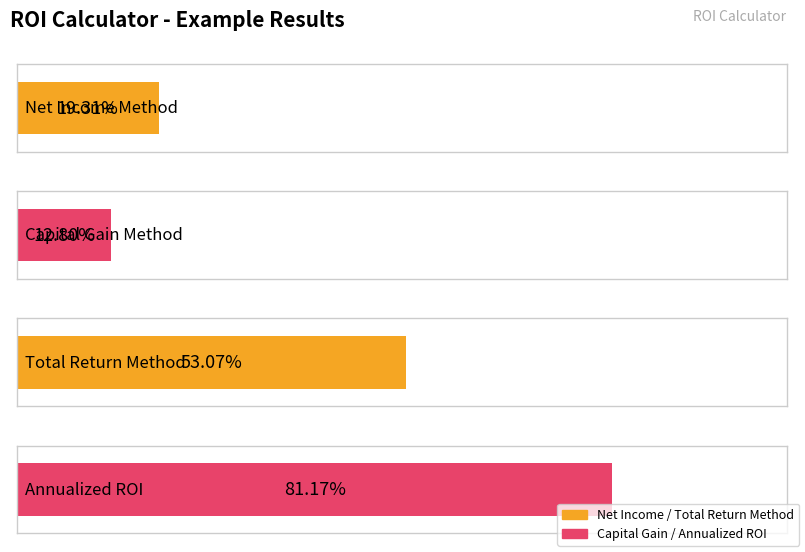

What value does the data have at Net Income Method?

0.2